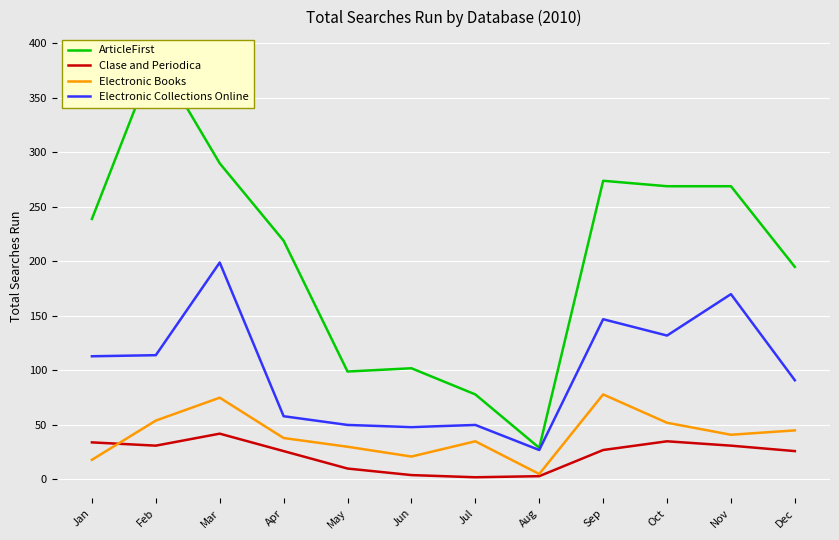

What is the average value of the ArticleFirst series?

204